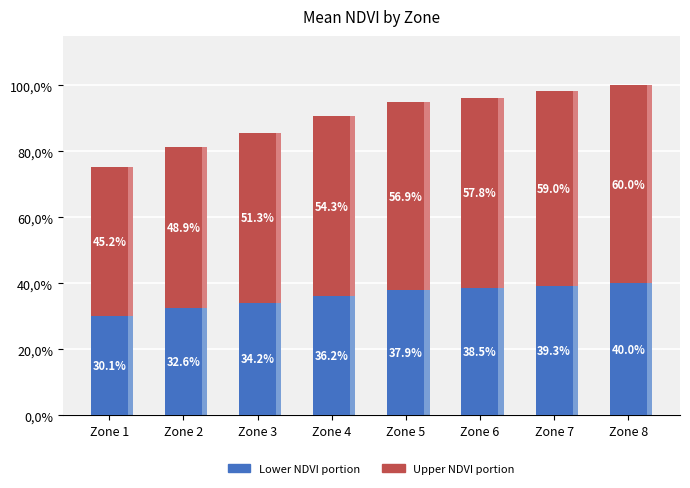

Is the value of Upper NDVI portion at Zone 2 greater than the value of Lower NDVI portion at Zone 4?

Yes